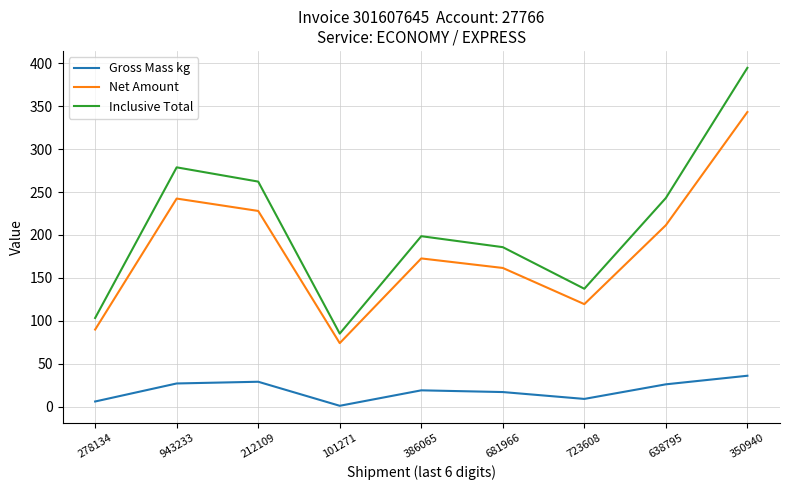

Count the number of categories in the chart.

9